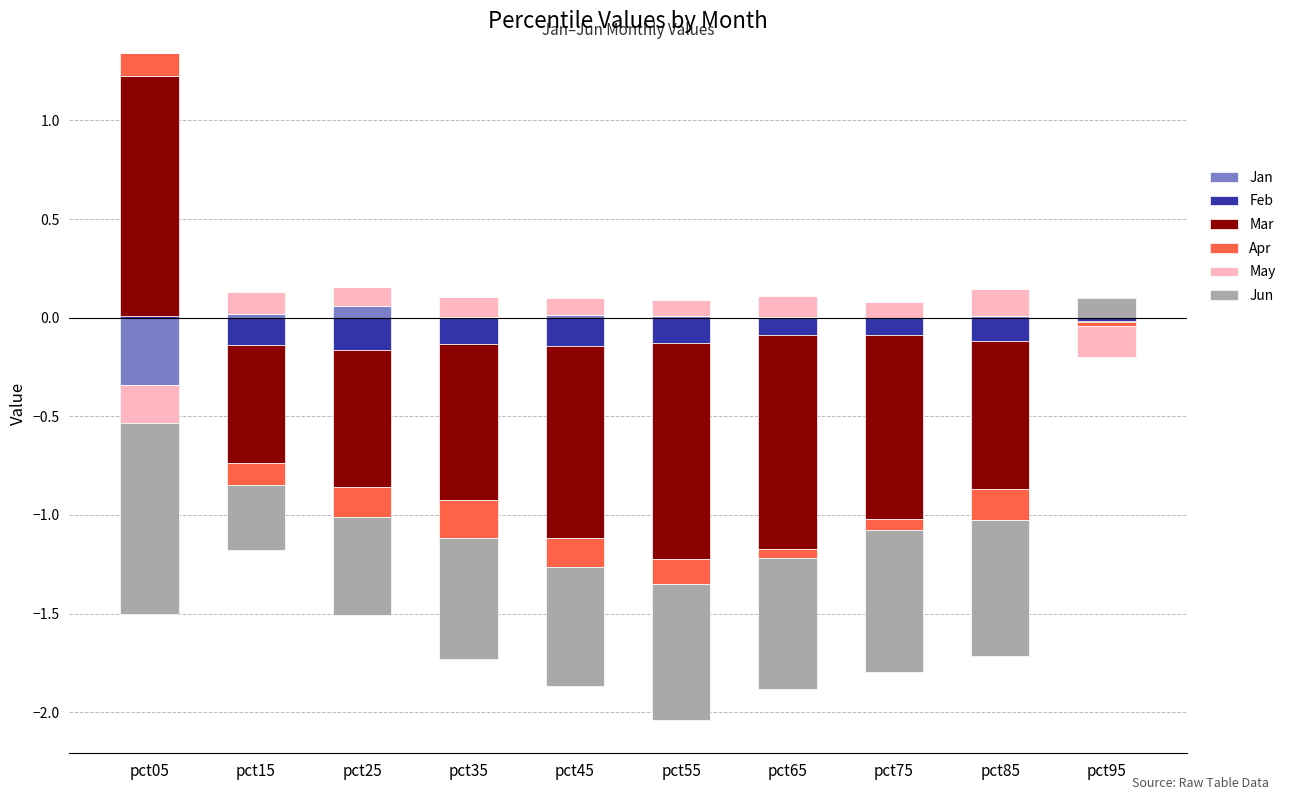

The Jun series shows -0.1 at pct15. True or false?

False